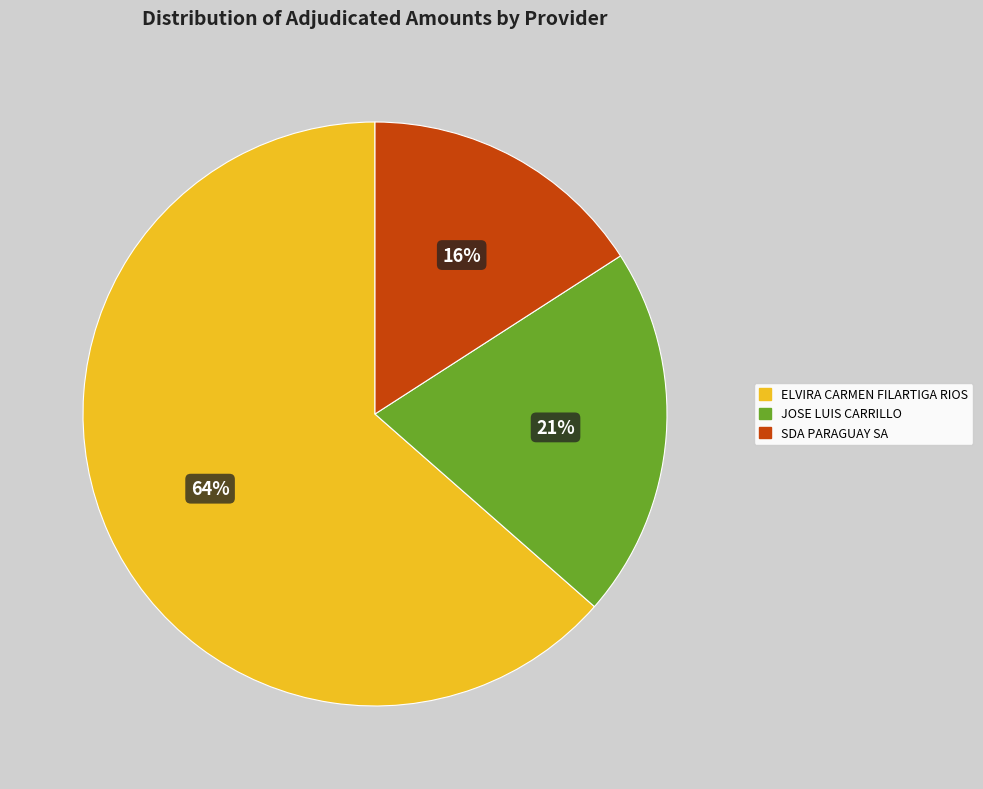

What is the largest slice in the pie chart?

ELVIRA CARMEN FILARTIGA RIOS